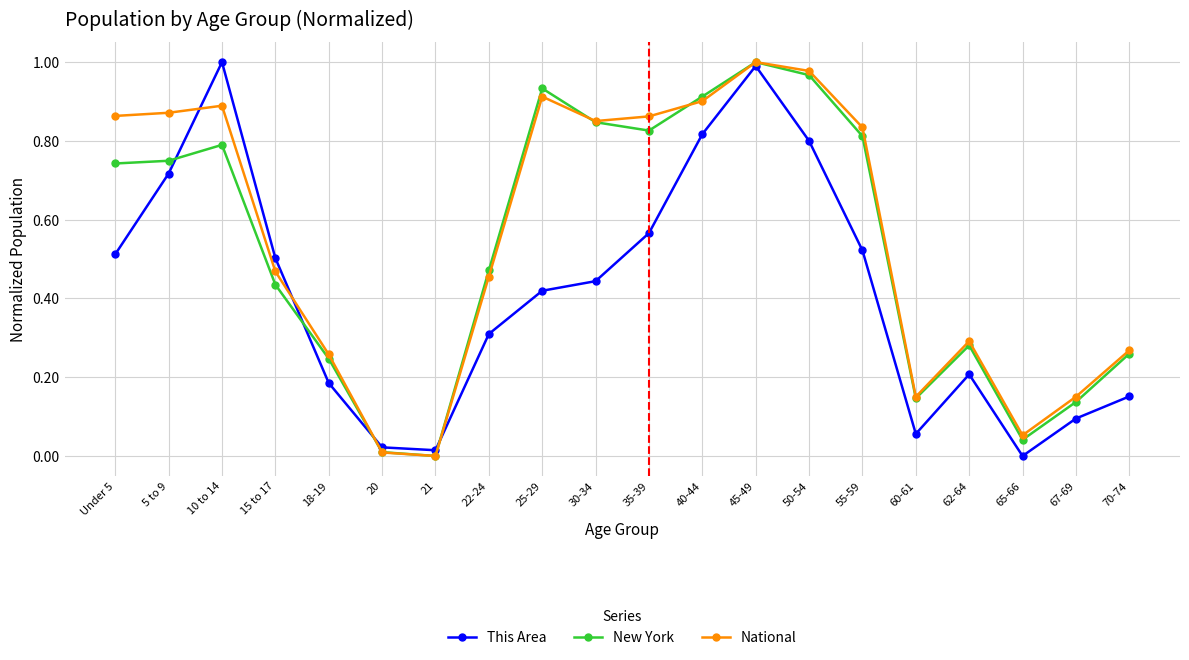

How many data points in National are above 0?

19